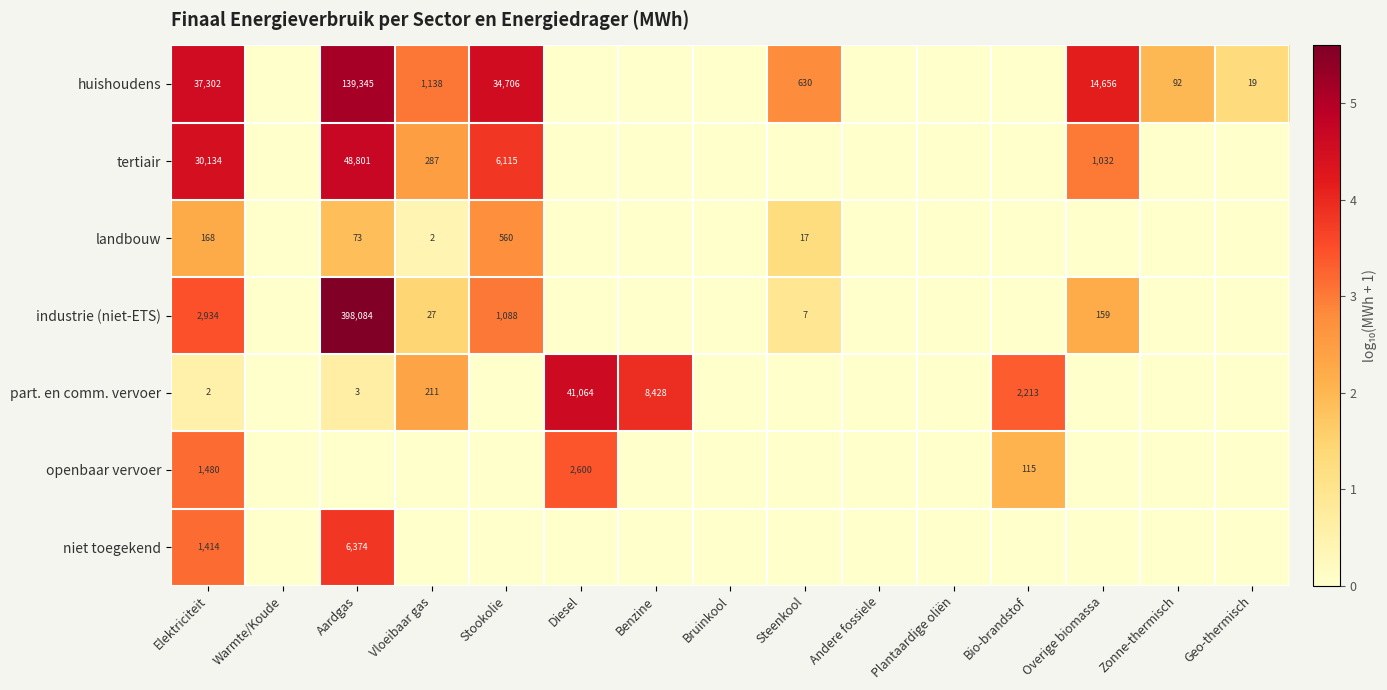

Which label corresponds to the smallest value in the chart?

Warmte/Koude